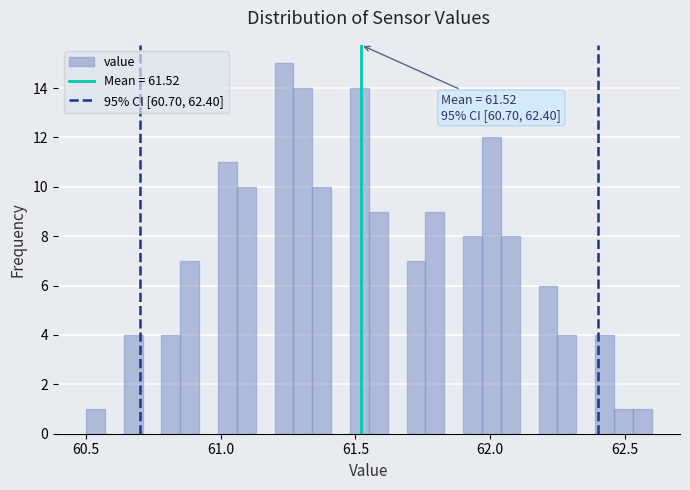

Around what value on the x-axis is the tallest bar? Give the approximate position of its centre, as read against the axis.

61.25